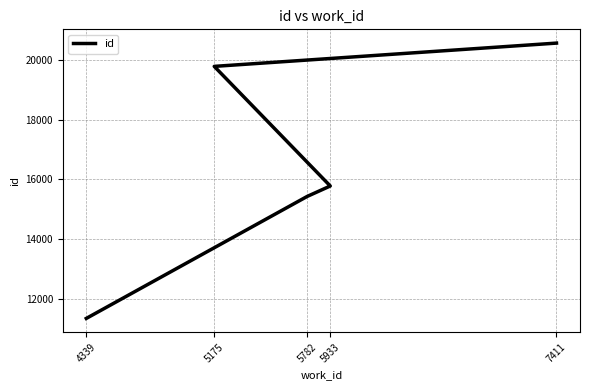

At which category does the chart reach its minimum across all series?

4339